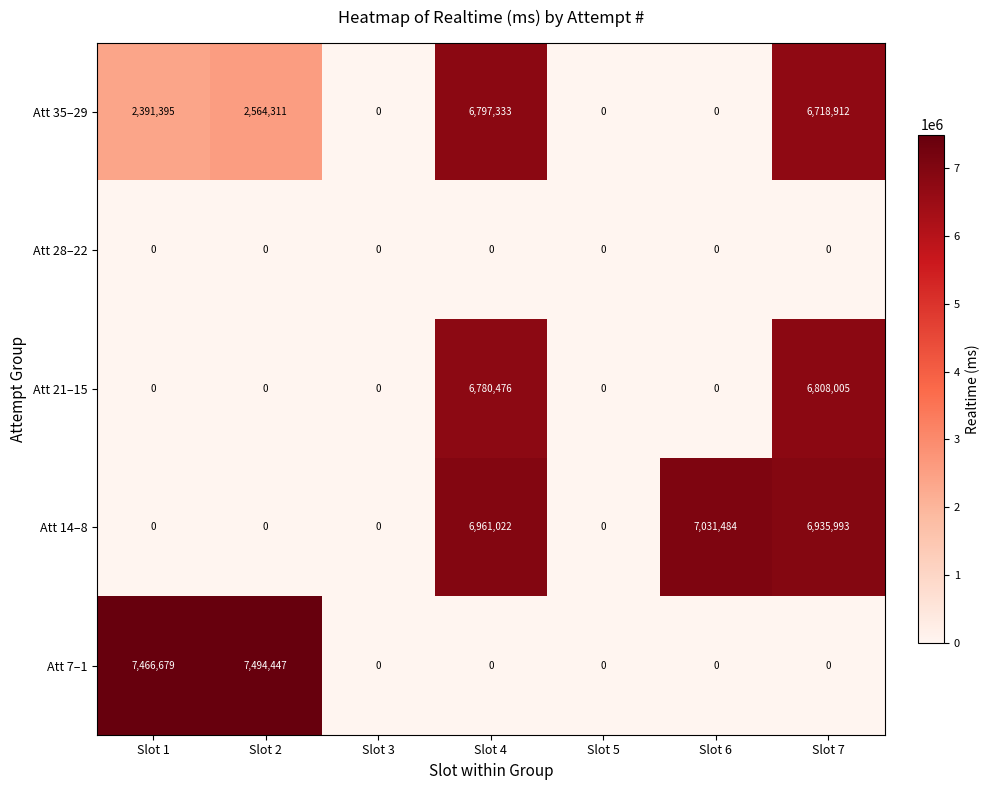

Which series has the largest range (max minus min)?

Att 7–1